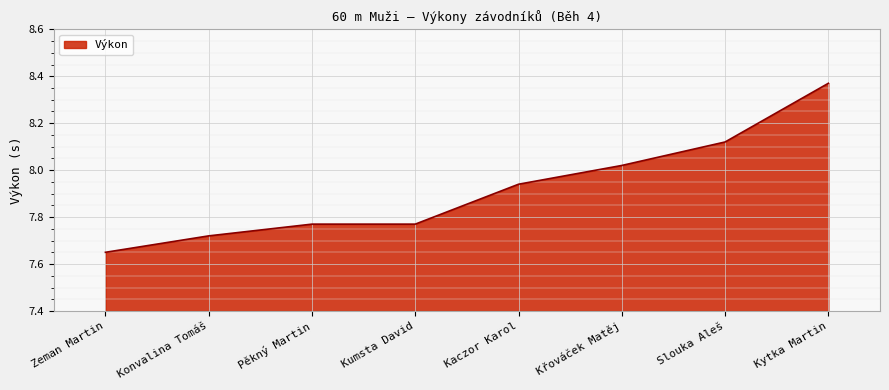

Which label corresponds to the smallest value in the chart?

Zeman Martin